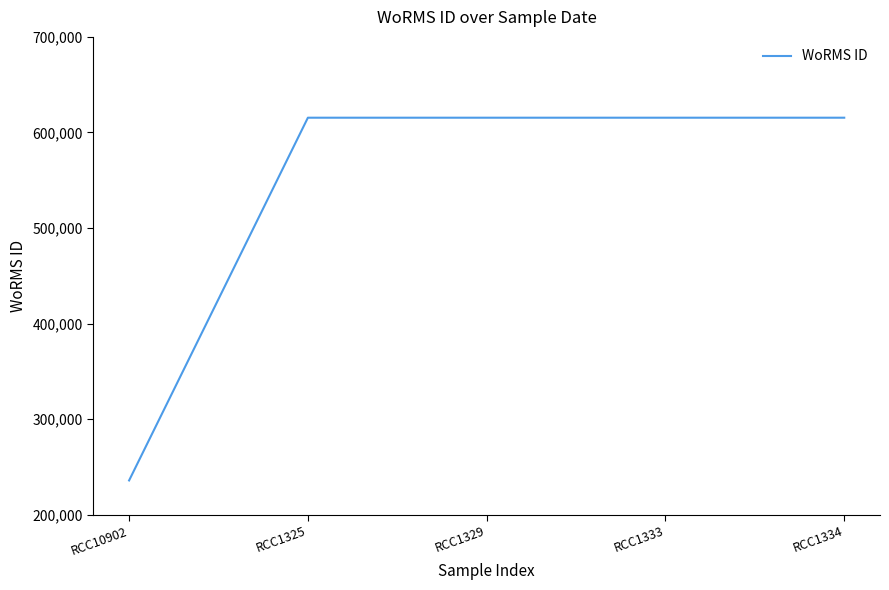

What is the ratio of the value at RCC10902 to the value at RCC1325?

0.4